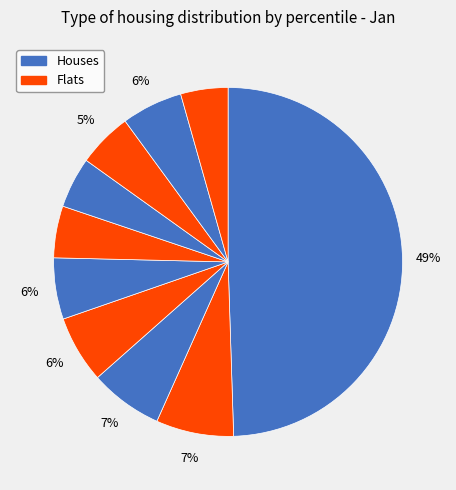

How many segments does this pie chart have?

10